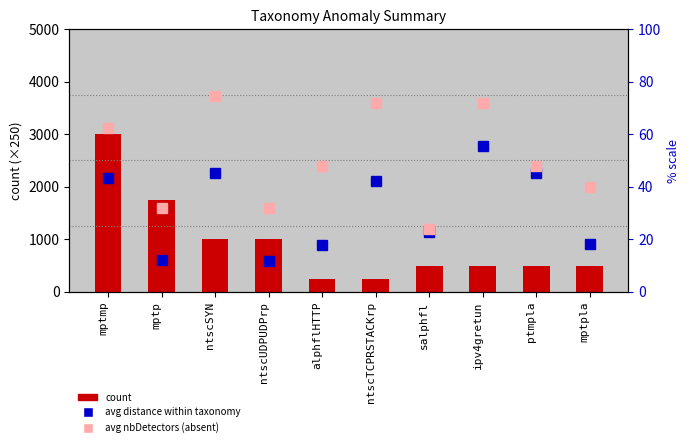

What is the approximate value of count at ntscTCPRSTACKrp?

250.0